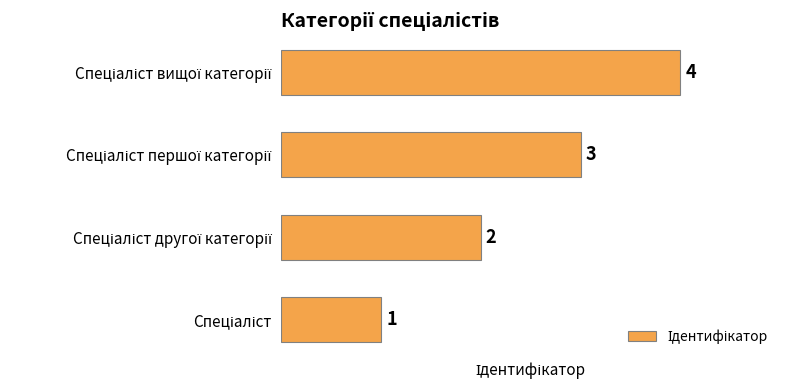

Are the bars grouped side by side (vs. stacked)?

No